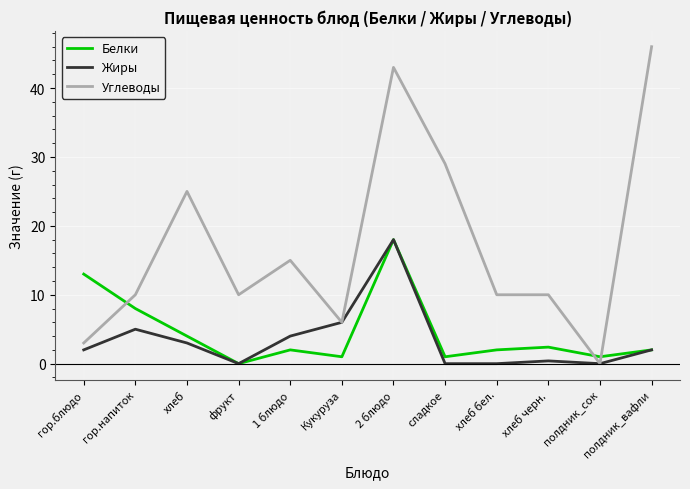

At which label does Углеводы reach its peak?

полдник_вафли